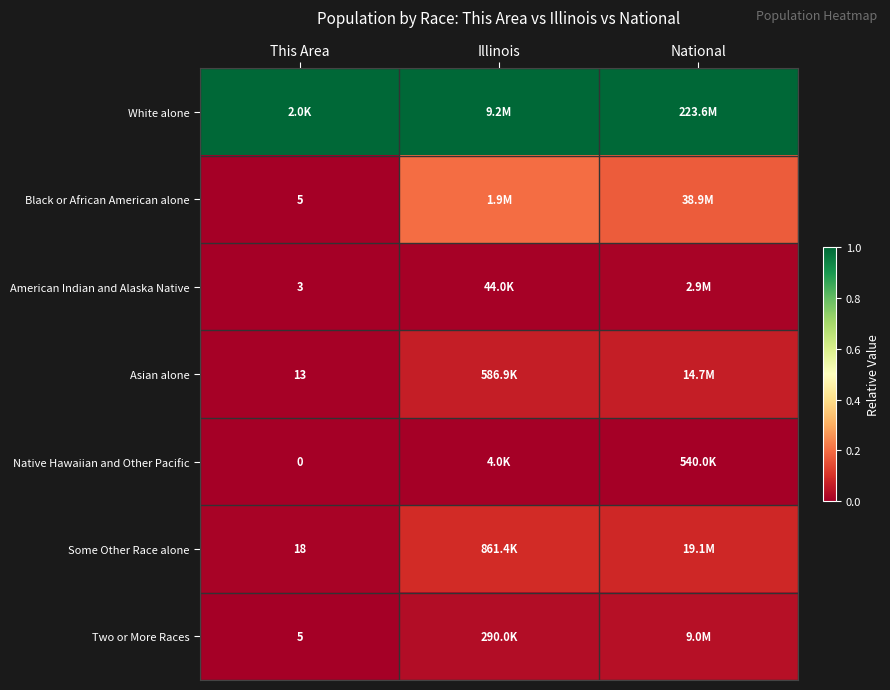

Which category has the lowest value across all series?

This Area